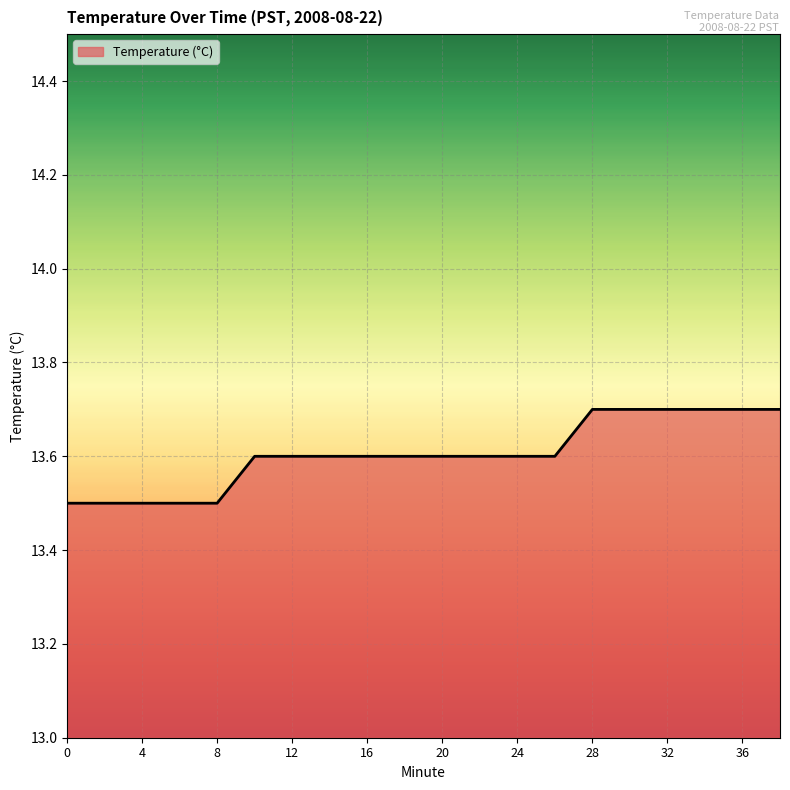

Does the chart have visible grid lines?

Yes